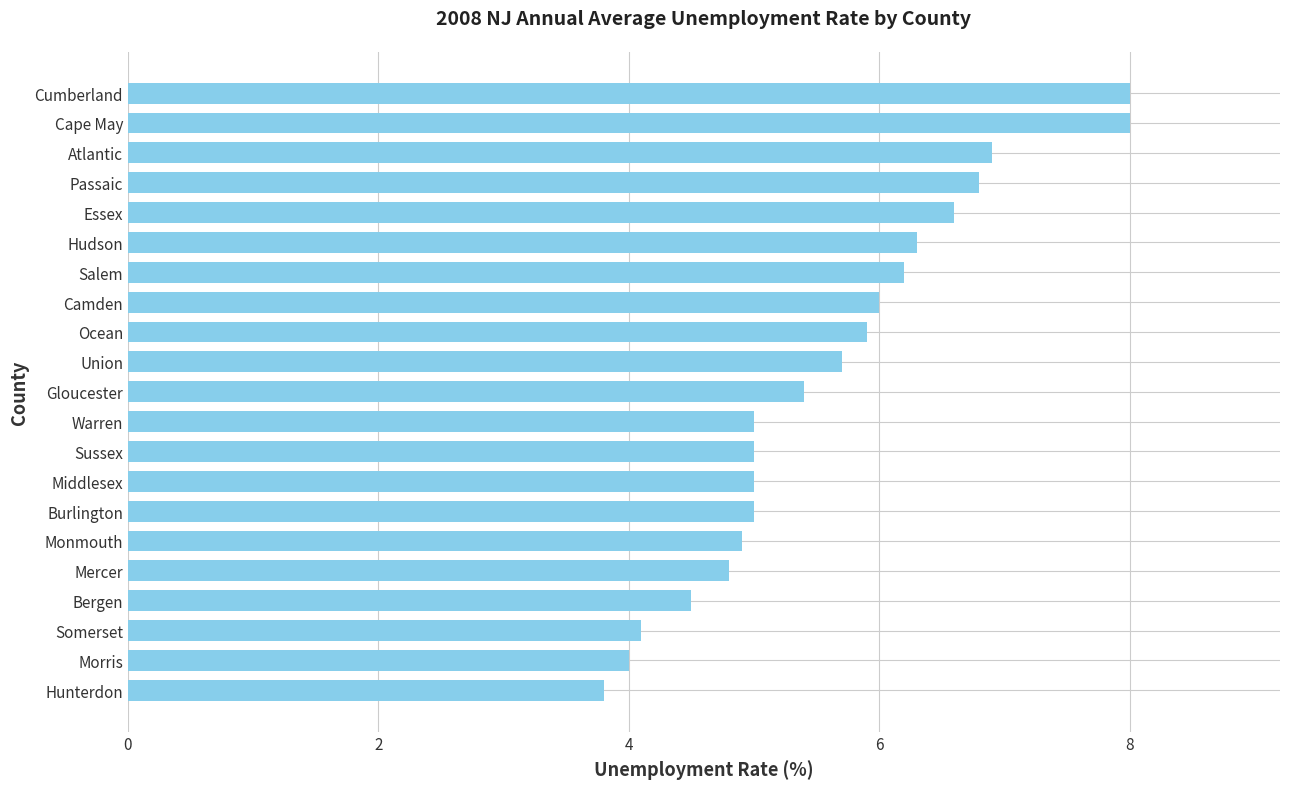

What is the sum of all values?

117.9